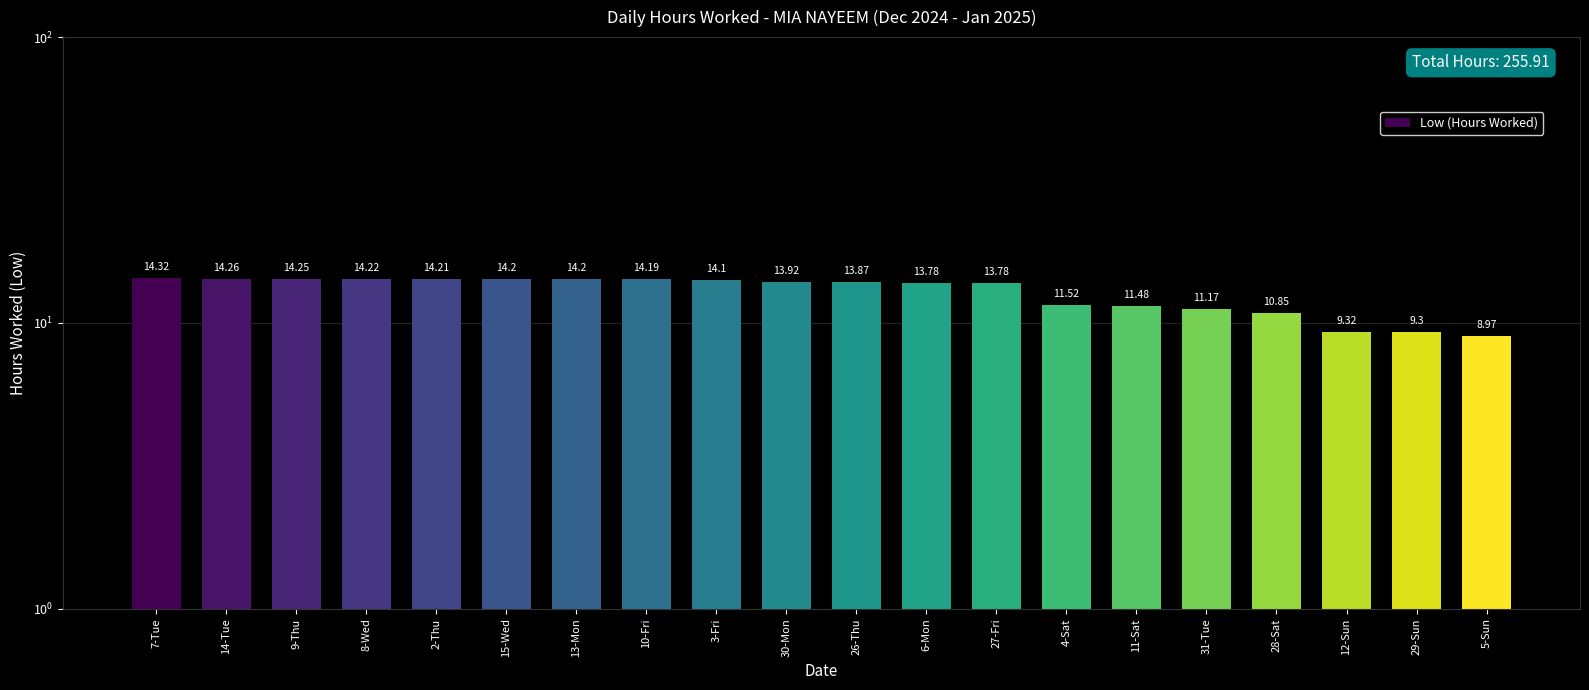

List the labels in order of value, smallest first.

5-Sun, 29-Sun, 12-Sun, 28-Sat, 31-Tue, 11-Sat, 4-Sat, 6-Mon, 27-Fri, 26-Thu, 30-Mon, 3-Fri, 10-Fri, 15-Wed, 13-Mon, 2-Thu, 8-Wed, 9-Thu, 14-Tue, 7-Tue